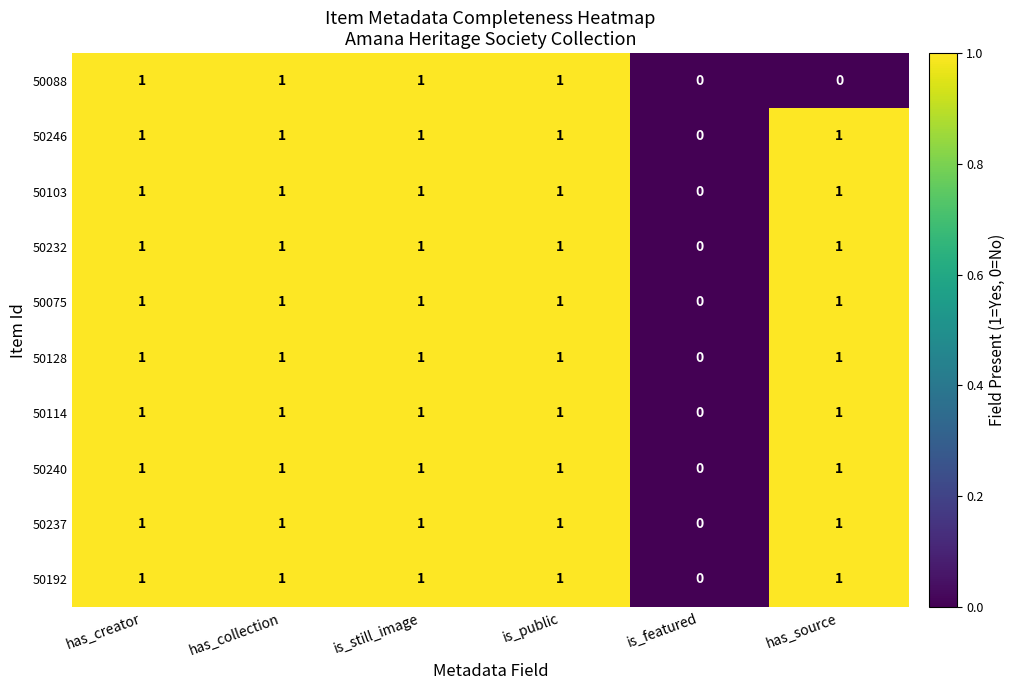

Where is 50240 nearest to the value 0?

is_featured